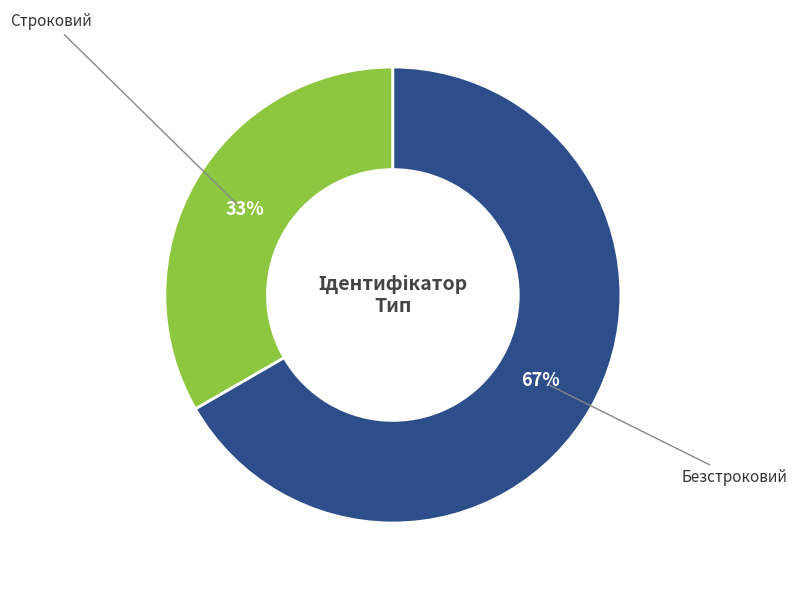

Do Строковий and Безстроковий together represent more than half of the pie?

Yes